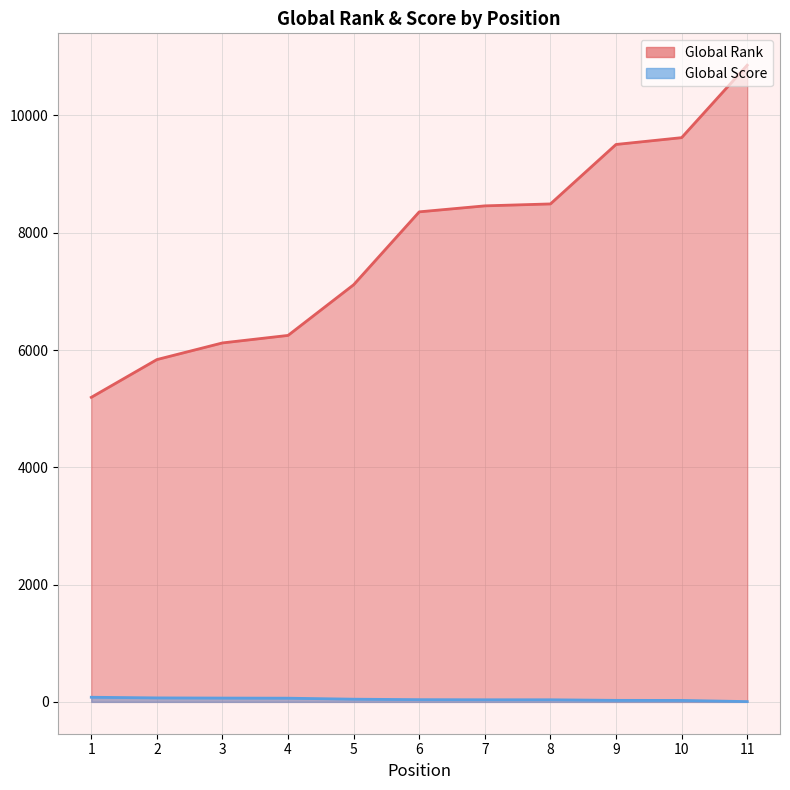

Is it true that Global Score equals 36 at 7?

True